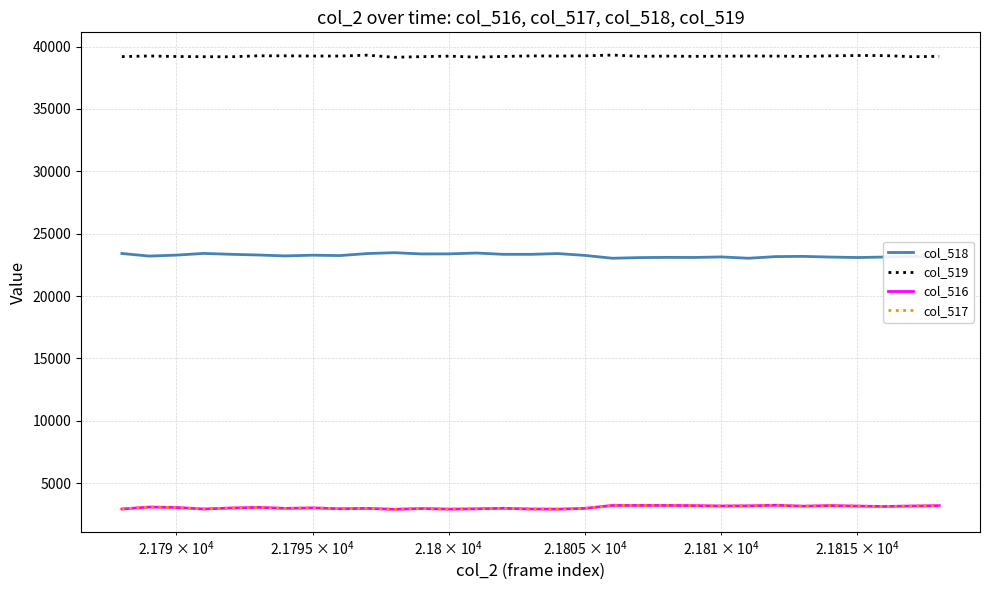

What is the minimum value for col_518?

23031